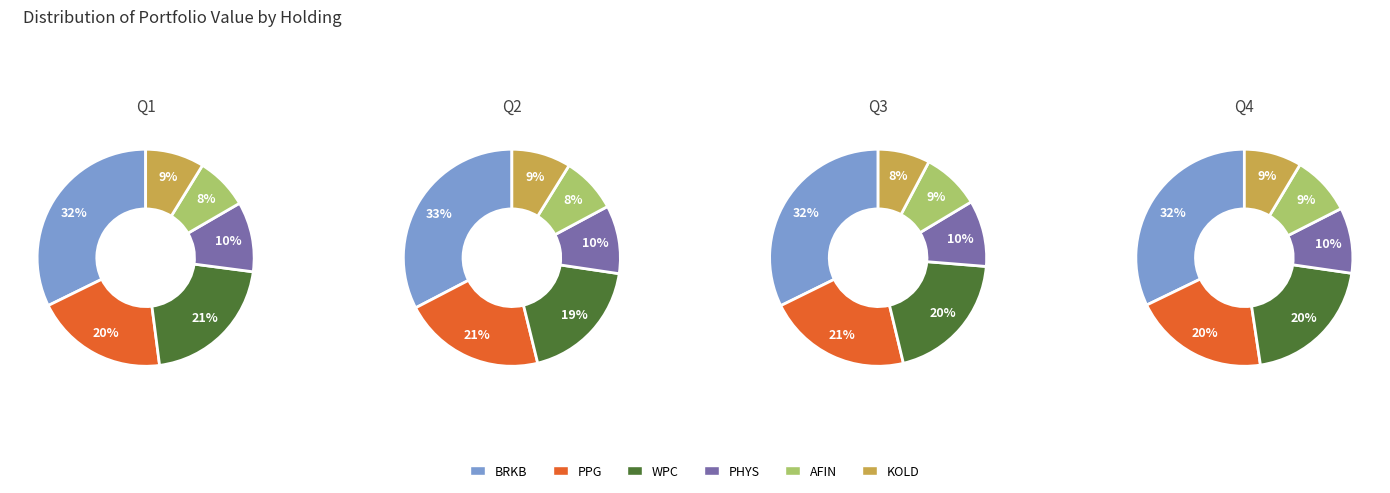

To the nearest percent, what portion does SPROTT PHYSICAL GOLD TR represent?

10%